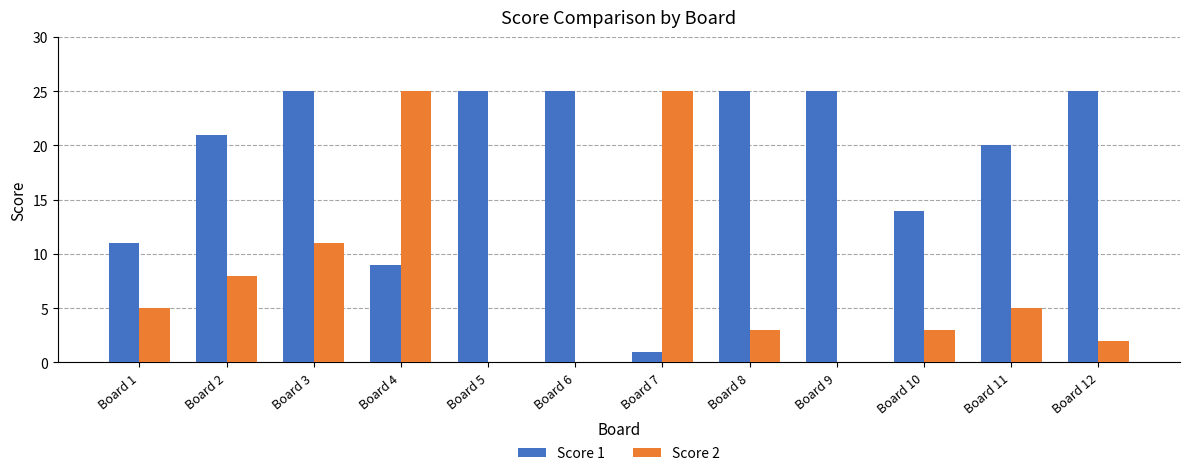

True or false: Score 1 has a value of 11 at Board 1.

True